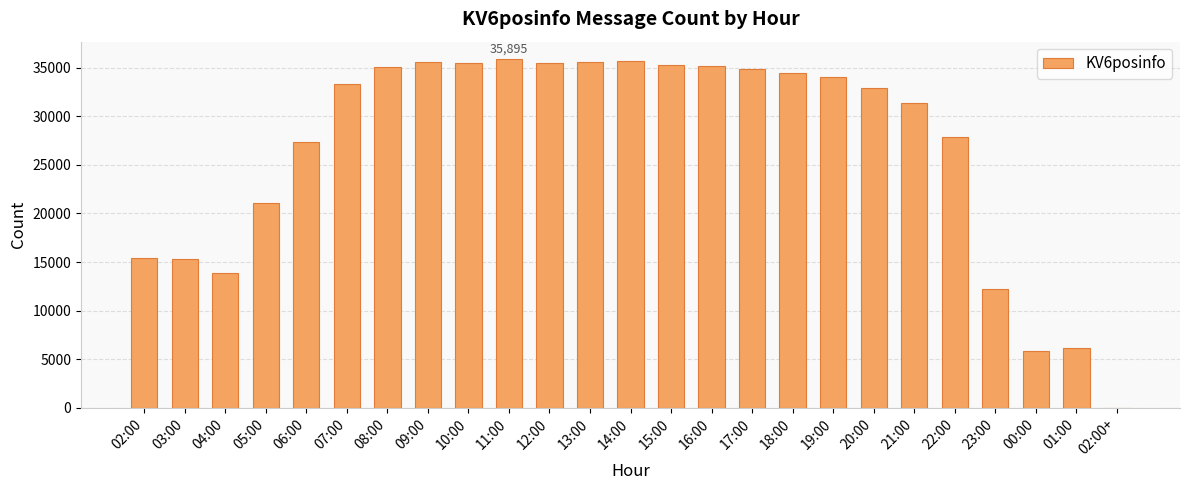

Does the chart contain stacked bars?

No